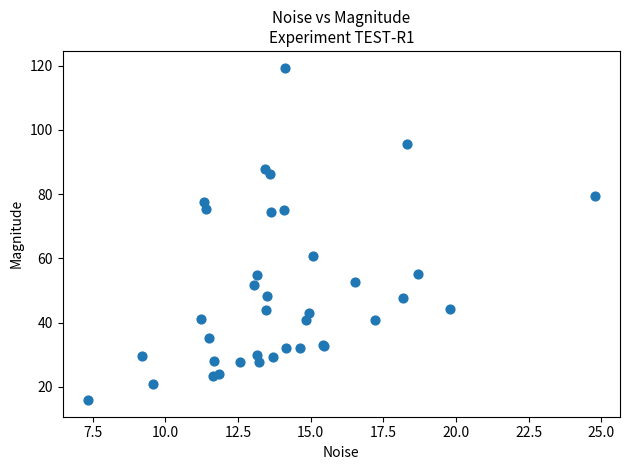

What Y value in the scatter plot is closest to 67?

60.8